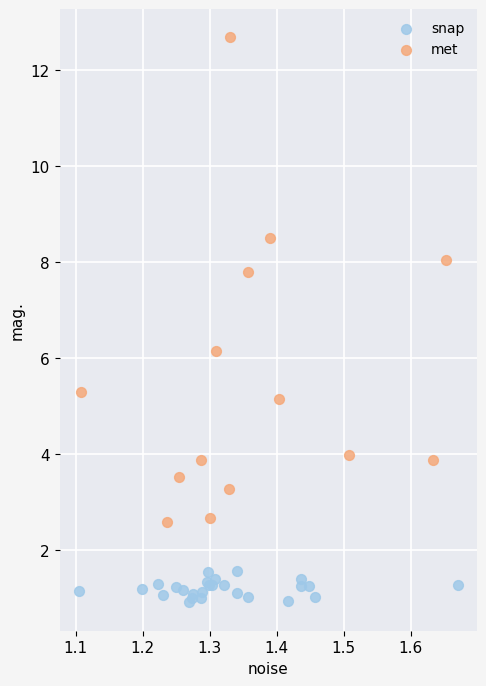

What are all the series names shown in the legend?

snap, met